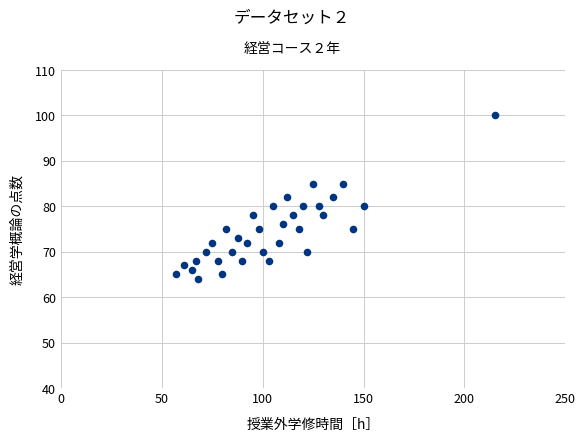

What is the range of X values (max minus min)?

158